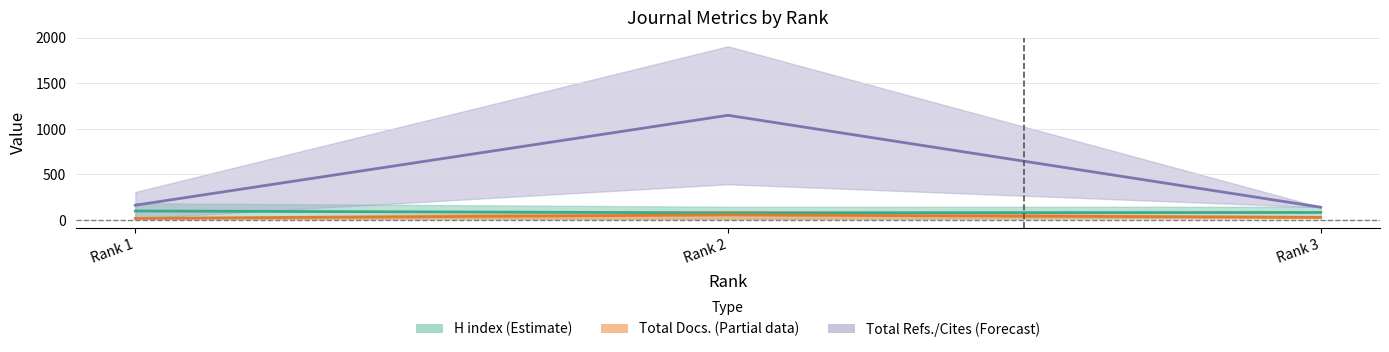

What is the minimum value for Total Refs.?

141.0